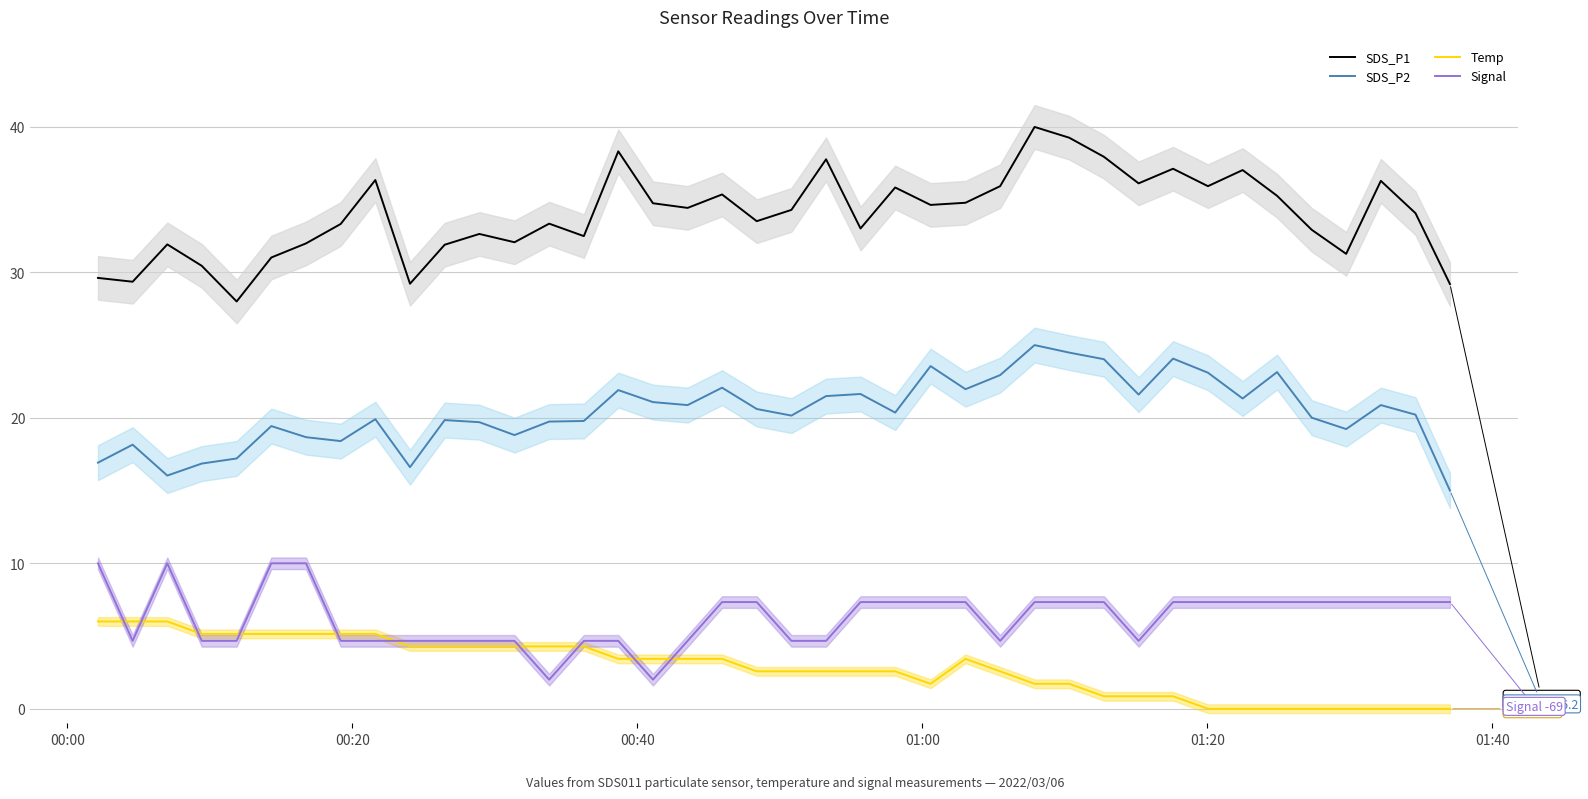

True or false: Temp and SDS_P1 intersect in this chart.

False